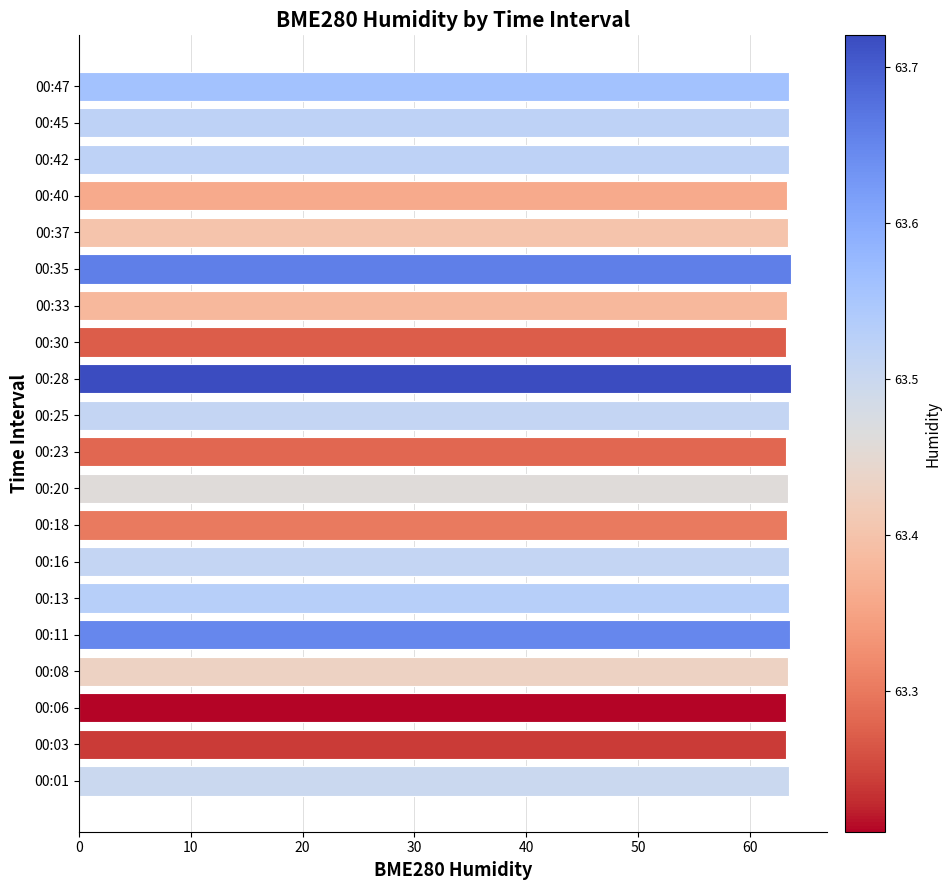

What is the minimum value shown in the chart?

63.2